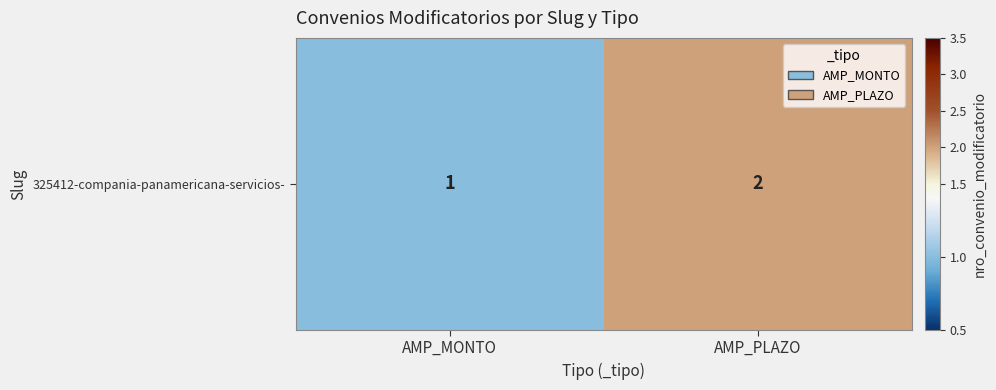

Reading left to right, transcribe all the data shown in this chart.

AMP_MONTO=1	AMP_PLAZO=2